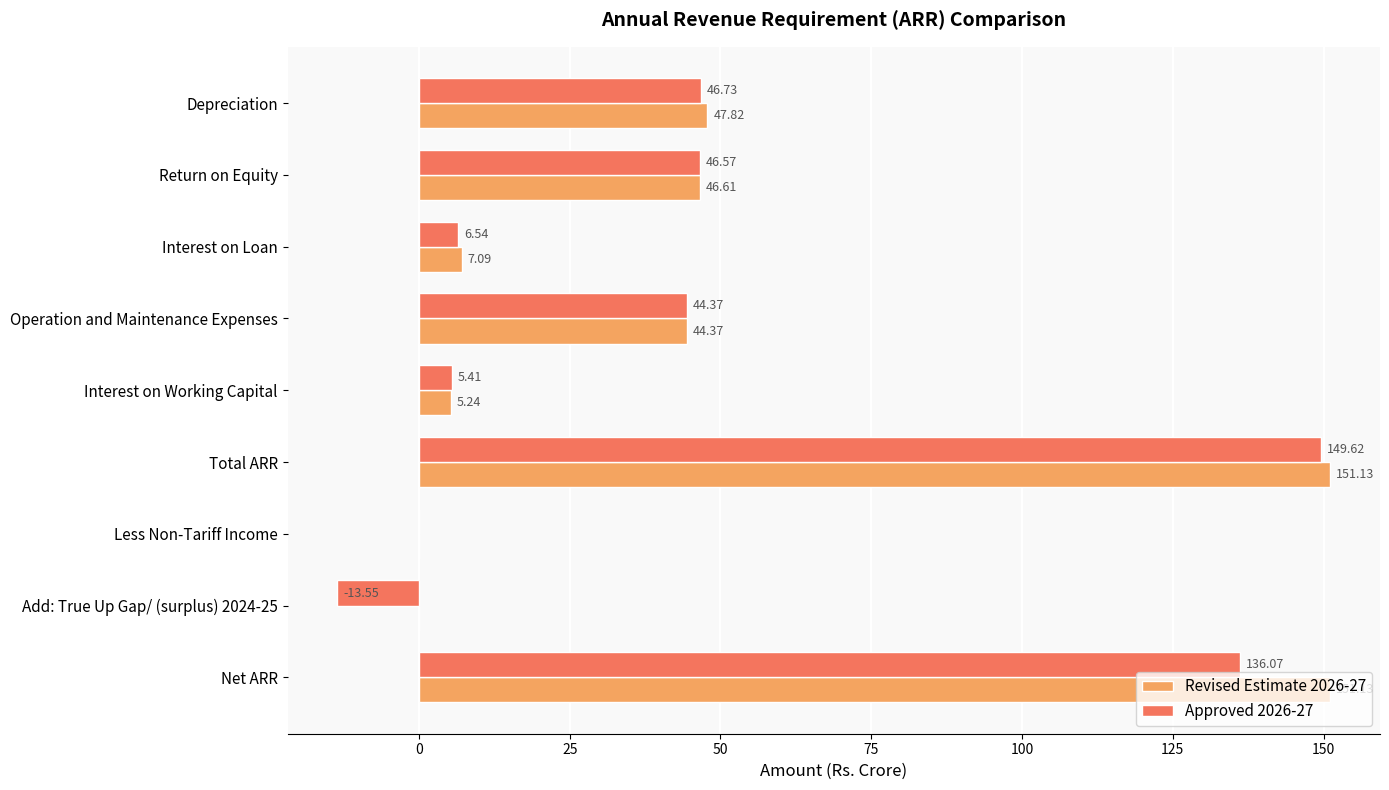

How many positive values does the Revised Estimate 2026-27 series have?

7